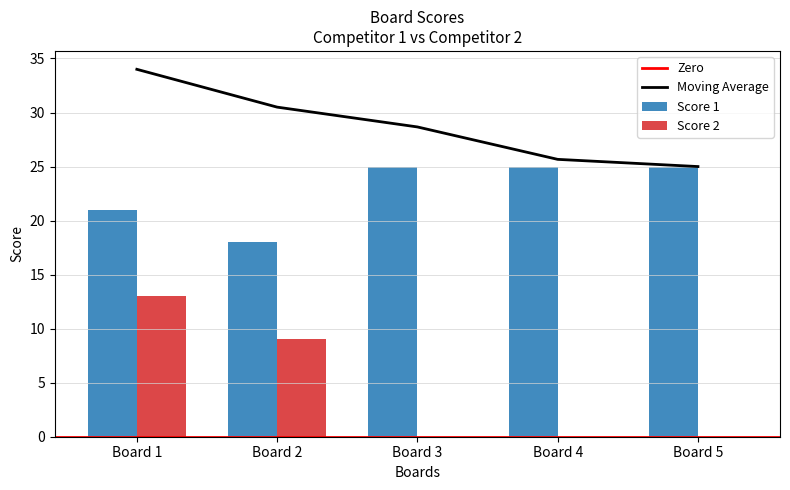

What is the value of the Score 1 bar at the 5th from the left?

25